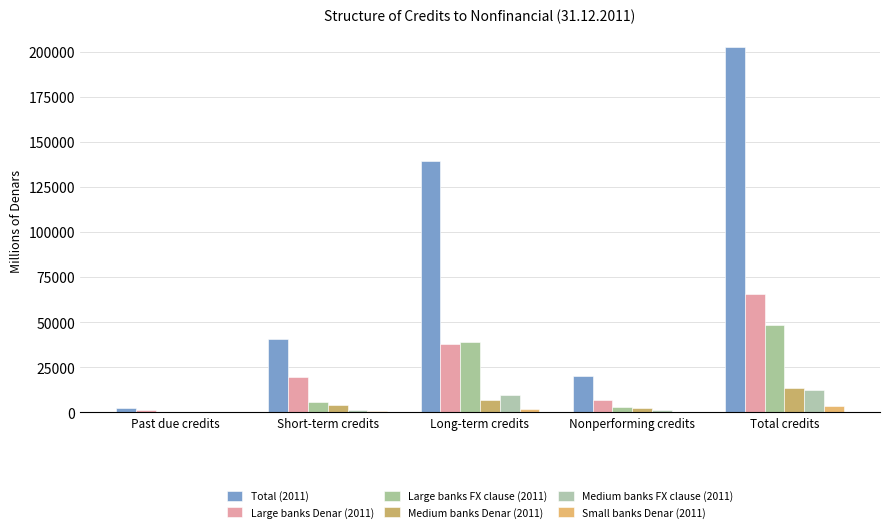

What is the minimum value shown in the chart?

26.3